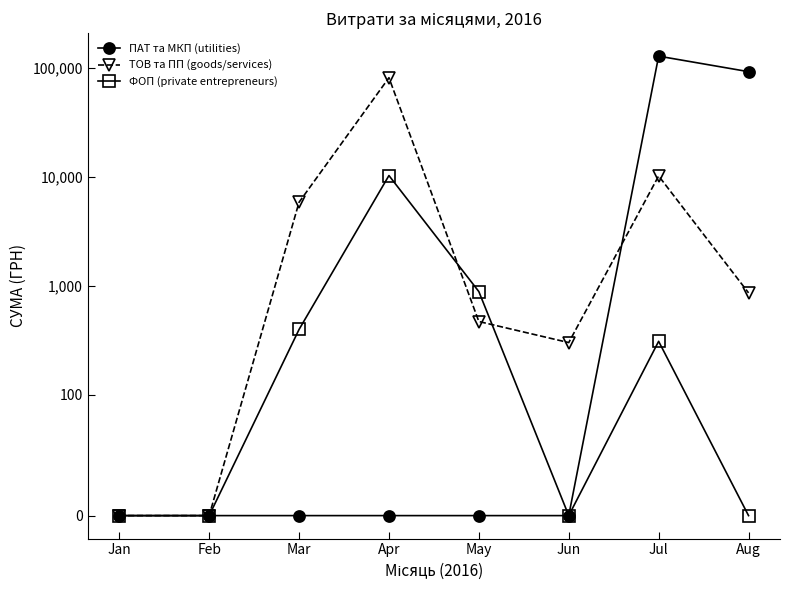

At which label does ПАТ та МКП (utilities) reach its peak?

Jul